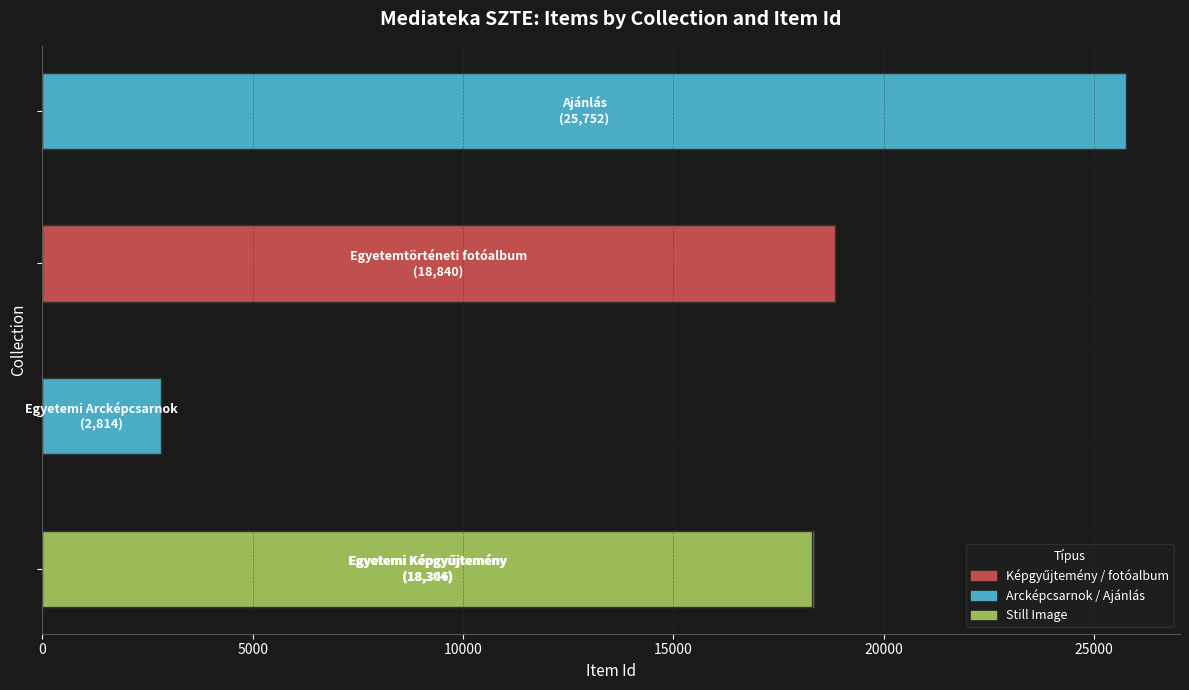

How many bars are there in total?

5